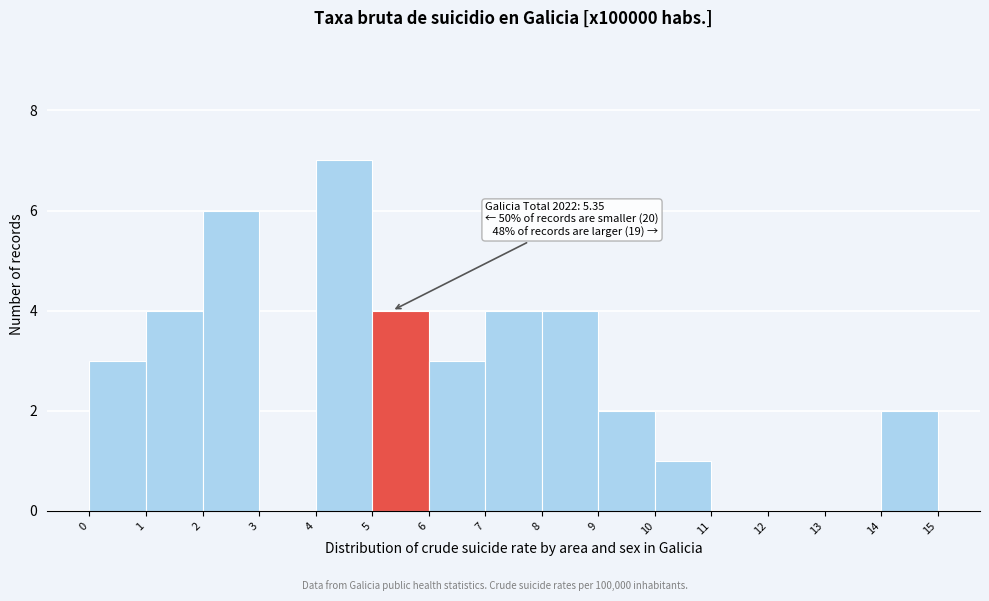

Over which range of the x-axis is the bar tallest?

4 to 5